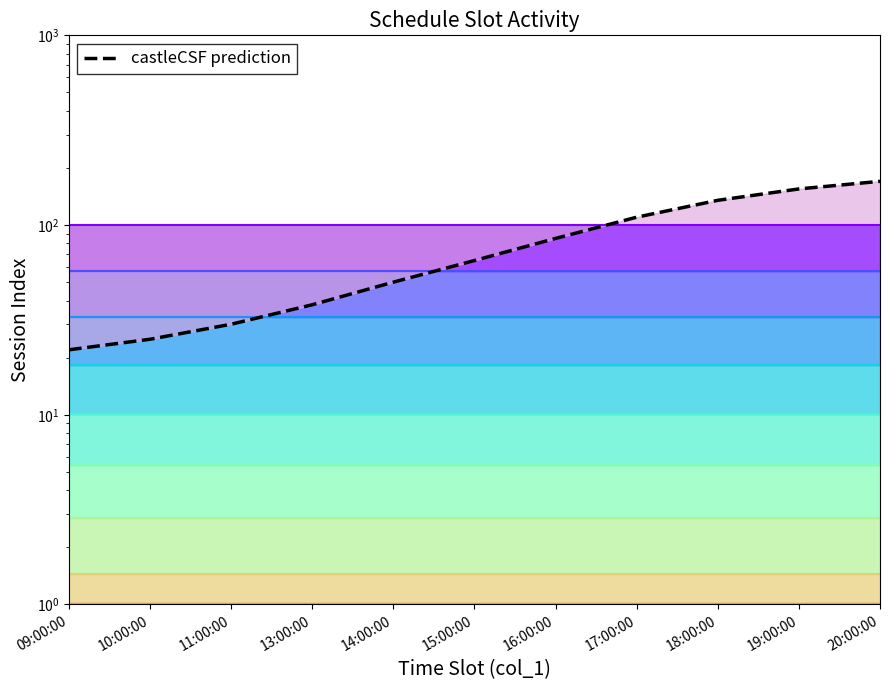

True or false: the data has more than 2 interior local peaks.

False